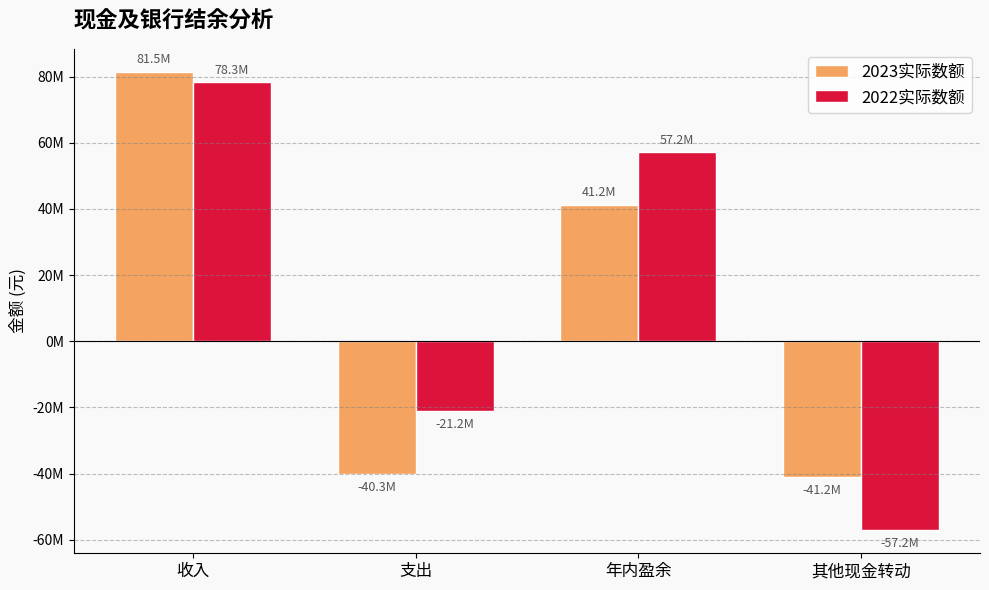

Rank the series by their maximum value, from highest to lowest.

2023实际数额, 2022实际数额